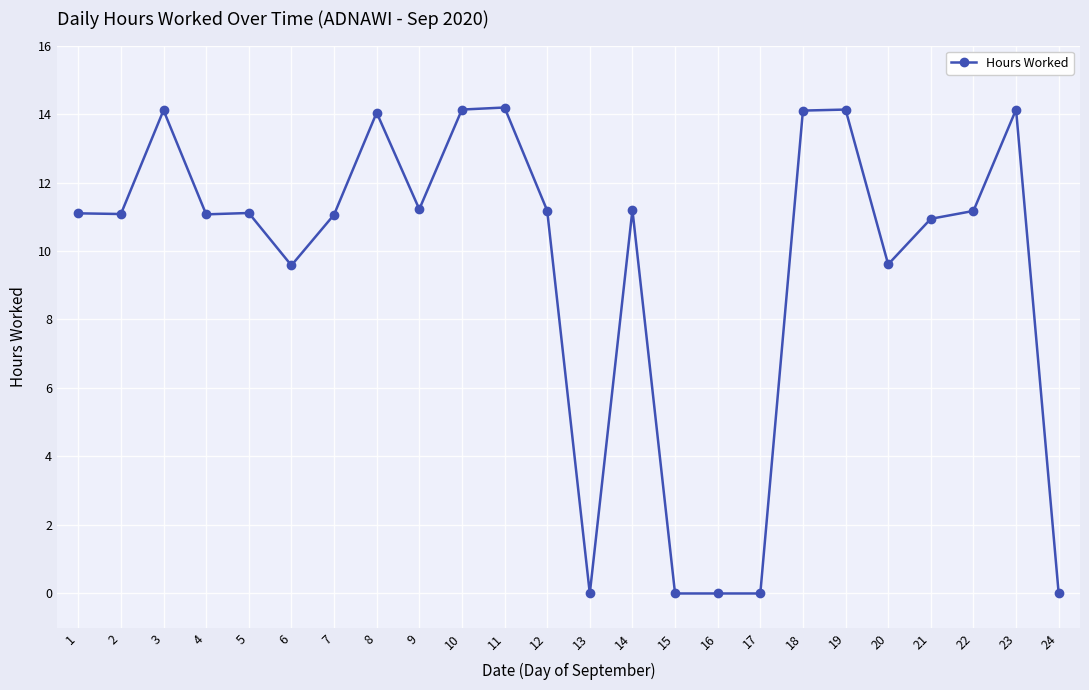

True or false: the data has more than 1 interior local peaks.

True